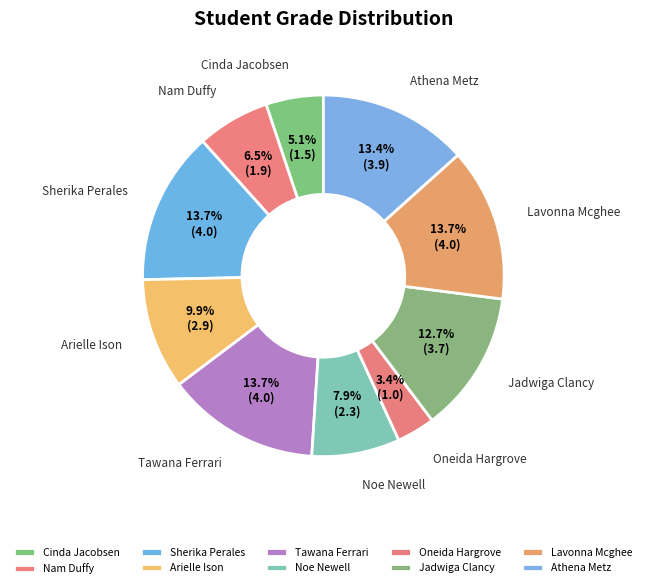

What percentage is the Jadwiga Clancy slice, to the nearest percent?

13%